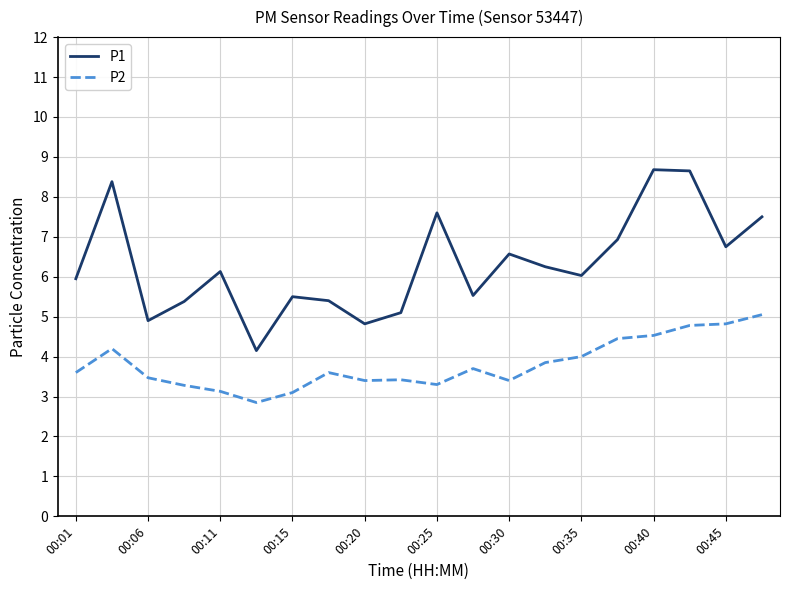

What is the maximum value shown in the chart?

8.7